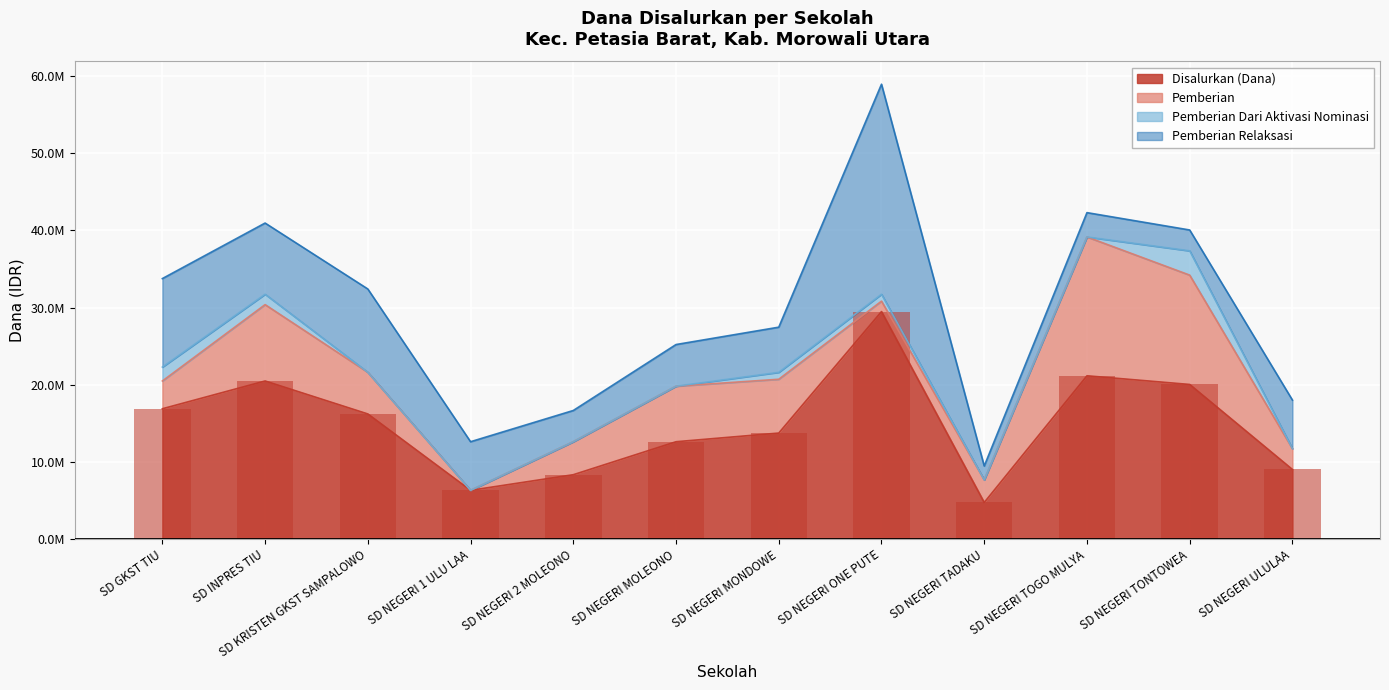

What is the difference between the Pemberian values at SD KRISTEN GKST SAMPALOWO and SD NEGERI MONDOWE?

1575000